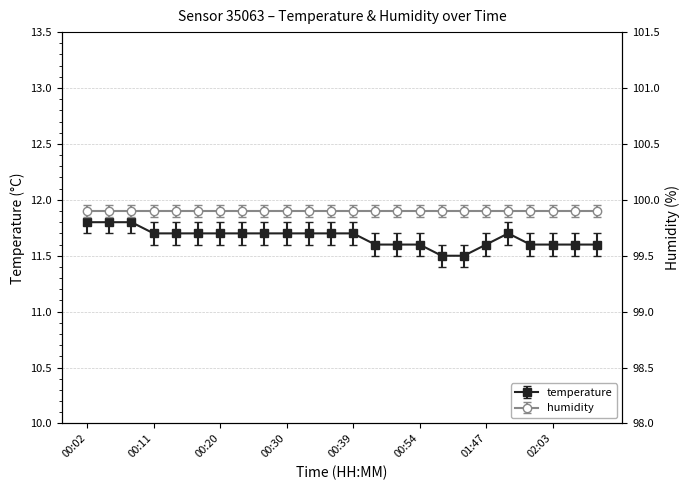

Reading left to right, what are all the values shown in this chart?

00:02=11.8	00:05=11.8	00:08=11.8	00:11=11.7	00:14=11.7	00:17=11.7	00:20=11.7	00:24=11.7	00:27=11.7	00:30=11.7	00:33=11.7	00:36=11.7	00:39=11.7	00:48=11.6	00:51=11.6	00:54=11.6	01:29=11.5	01:32=11.5	01:47=11.6	01:53=11.7	02:00=11.6	02:03=11.6	02:06=11.6	02:09=11.6